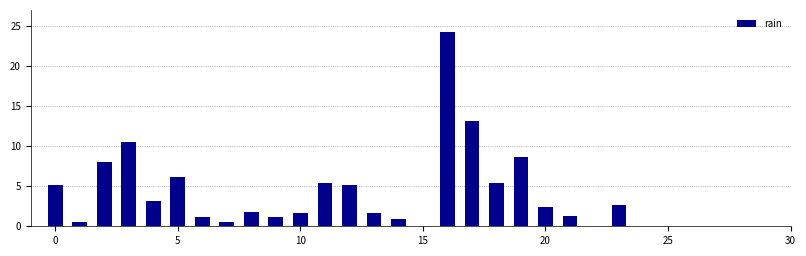

What is the maximum value shown in the chart?

24.2